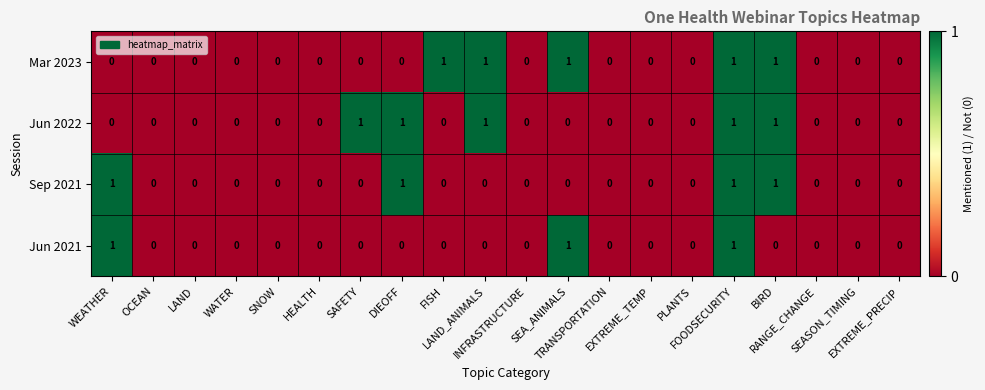

How many Sep 2021 values are between 0 and 1?

20